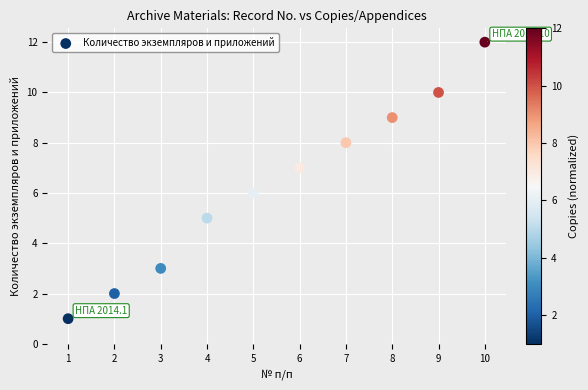

What is the average Y value?

6